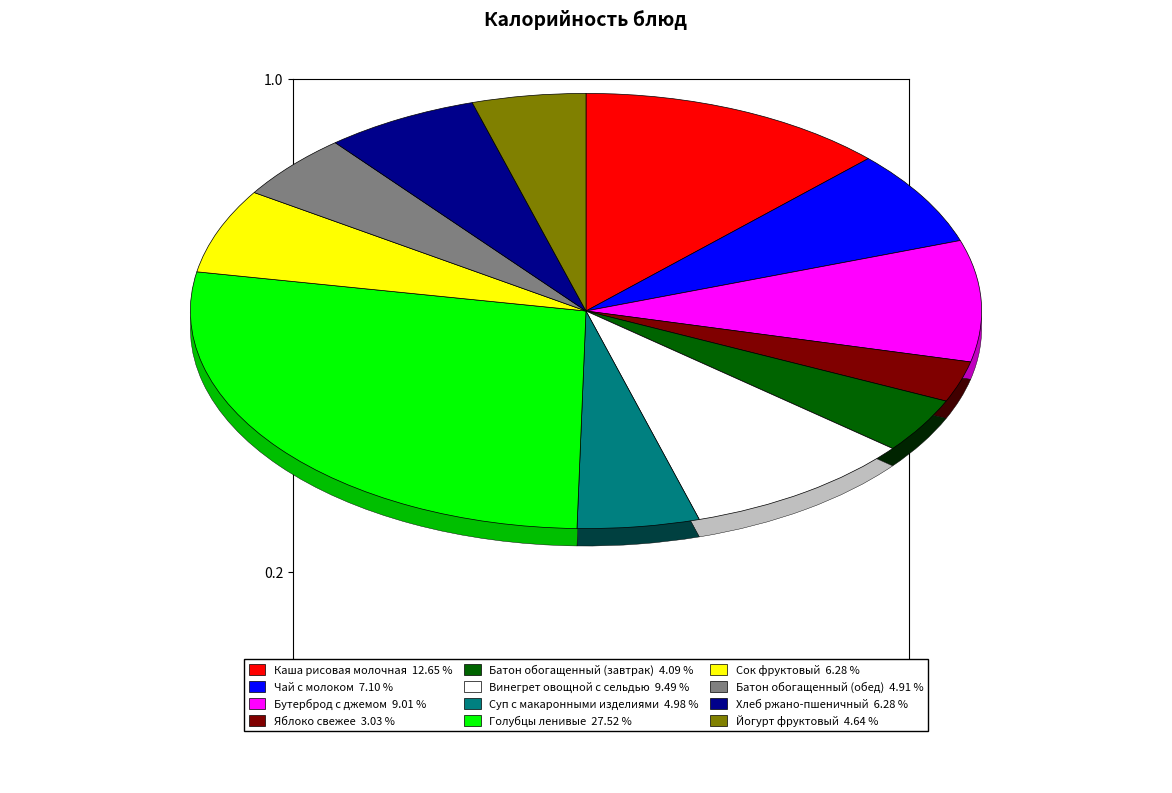

What is the change in value from Яблоко свежее to Голубцы ленивые?

+358.6